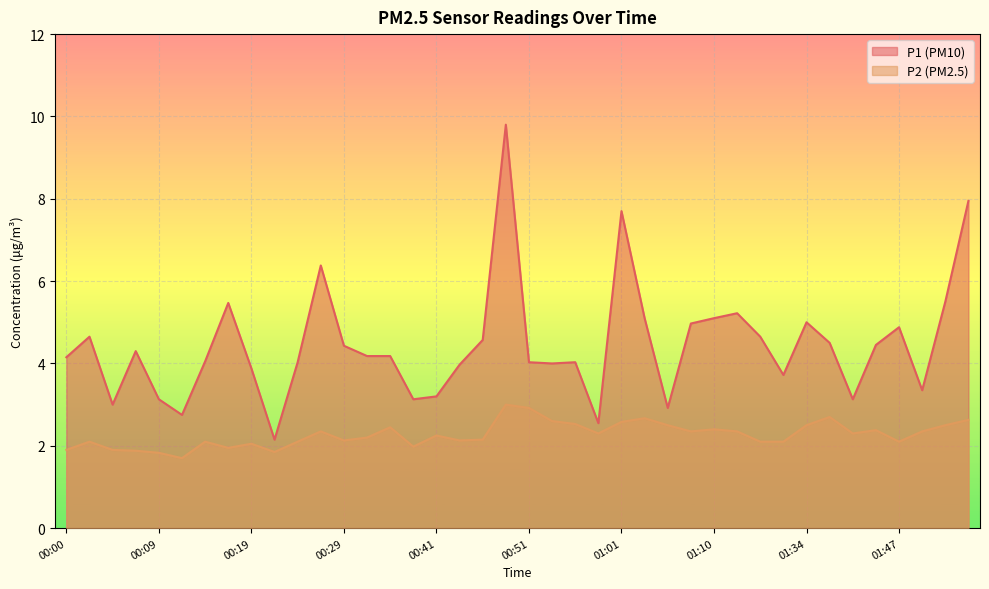

What is the total value across all series at 01:13?

7.6